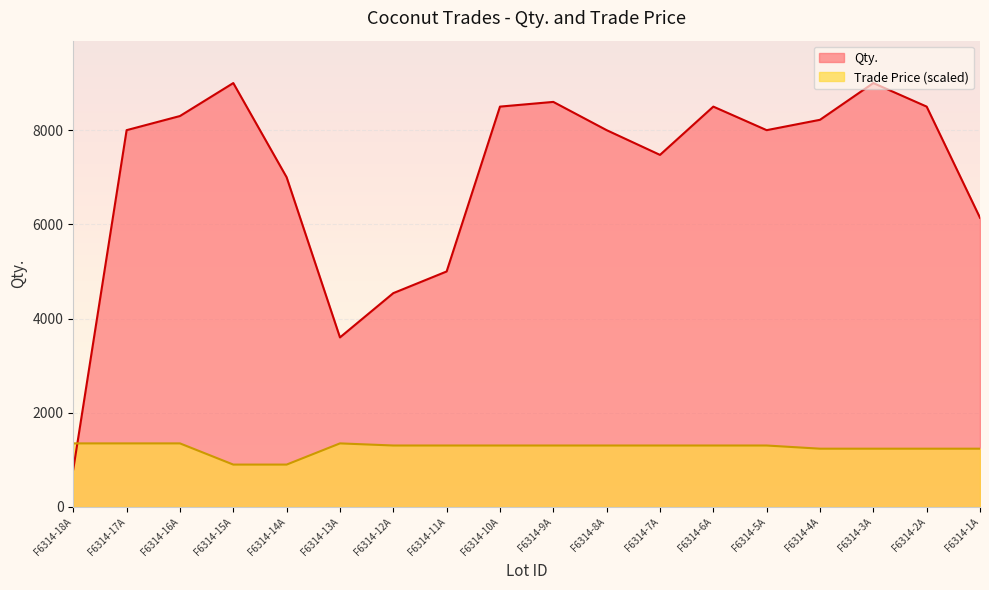

What is the label of the 6th point from the right?

F6314-6A